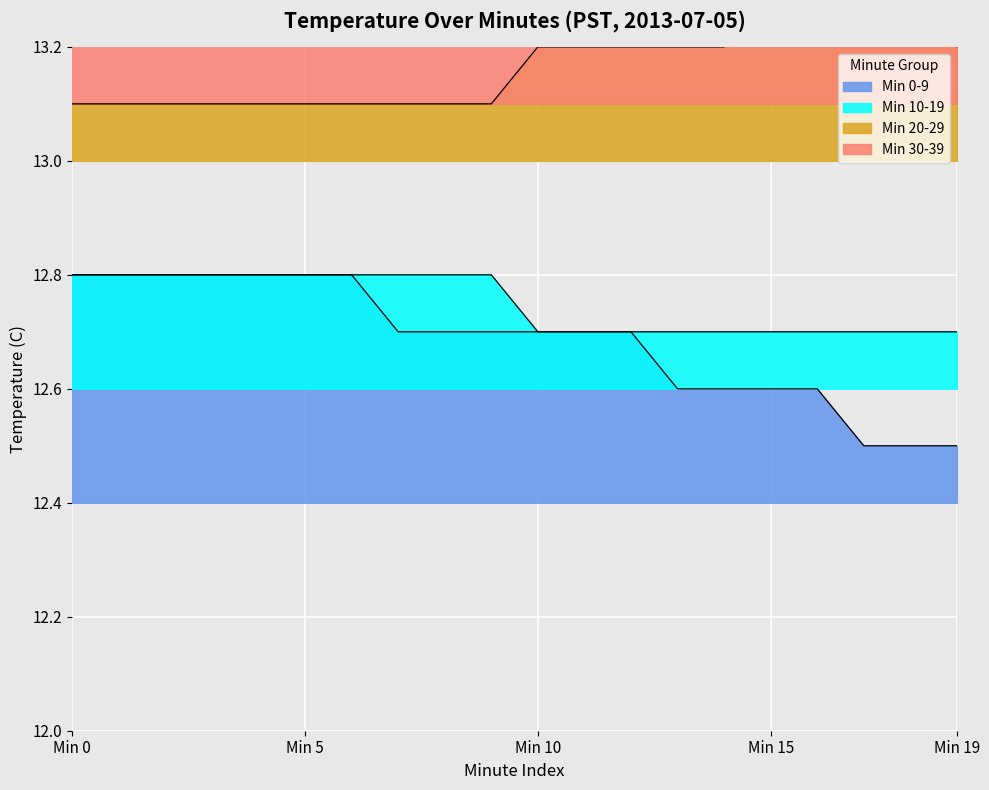

At which label is Min 0-9 closest to 12?

17